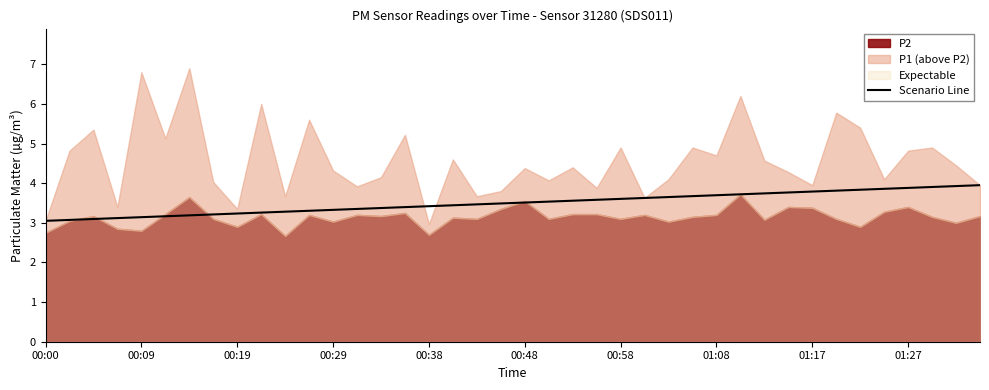

At which label is the value closest to 3?

00:00